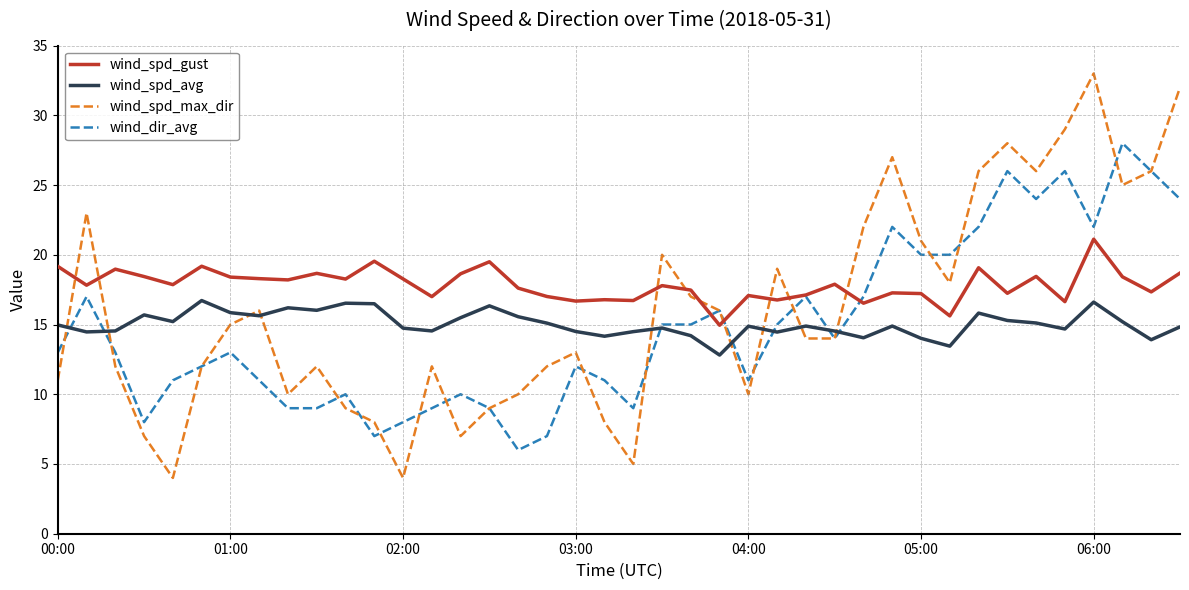

Which series ends up on top after the final intersection of wind_spd_max_dir and wind_spd_avg?

wind_spd_max_dir